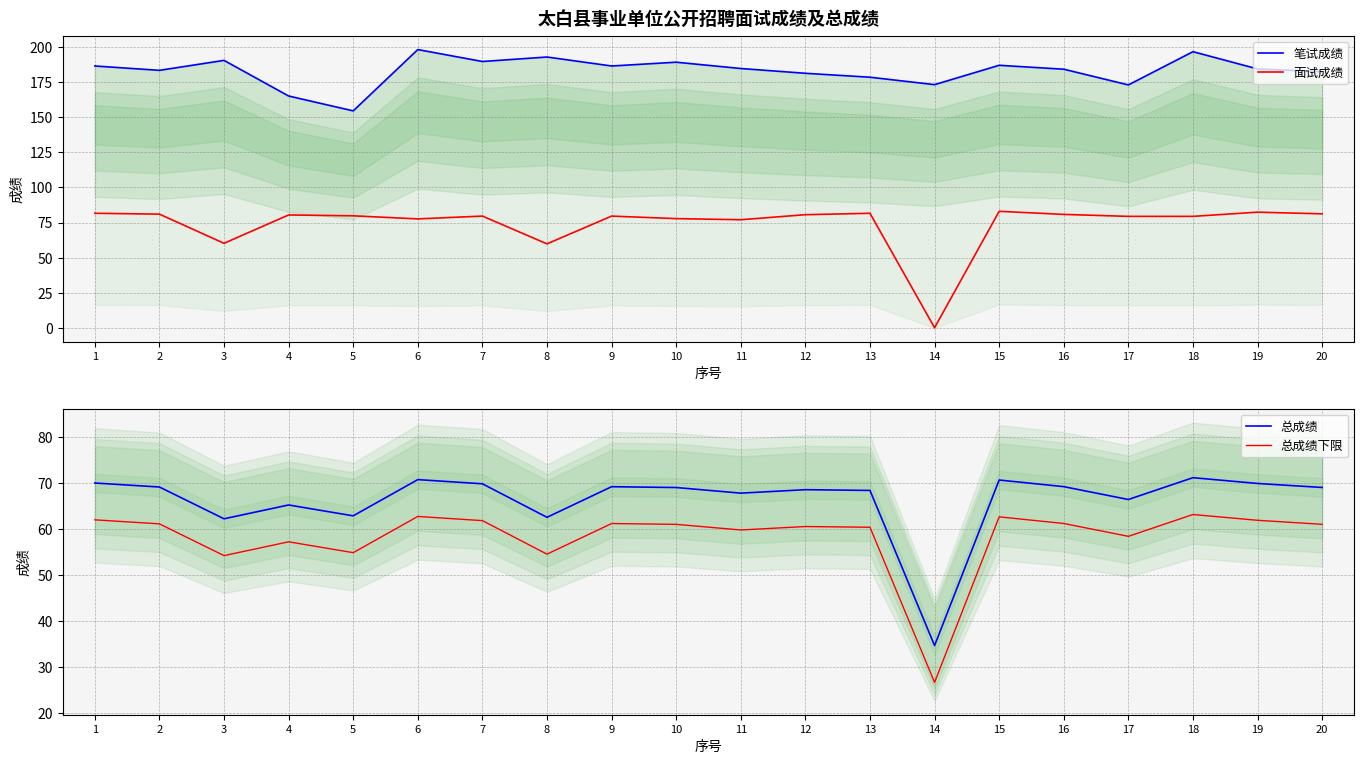

Does the chart have visible grid lines?

Yes